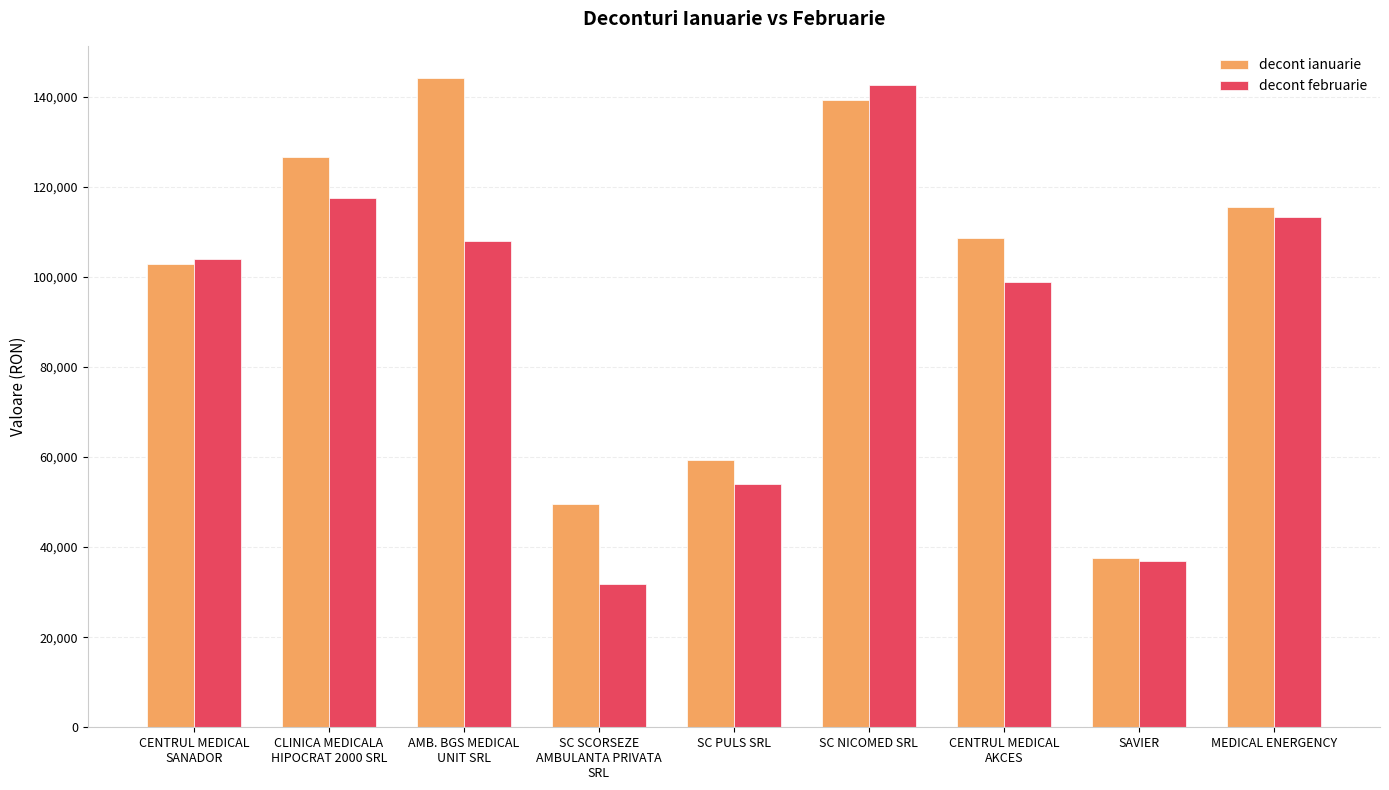

True or false: decont ianuarie has a value of 100638.5 at SC PULS SRL.

False